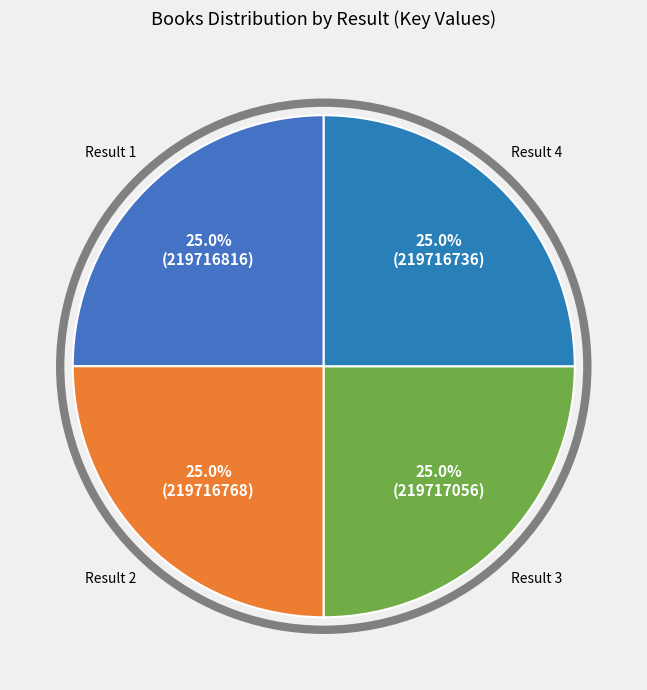

Approximately how many times larger is the value at Result 4 compared to Result 3?

1.0